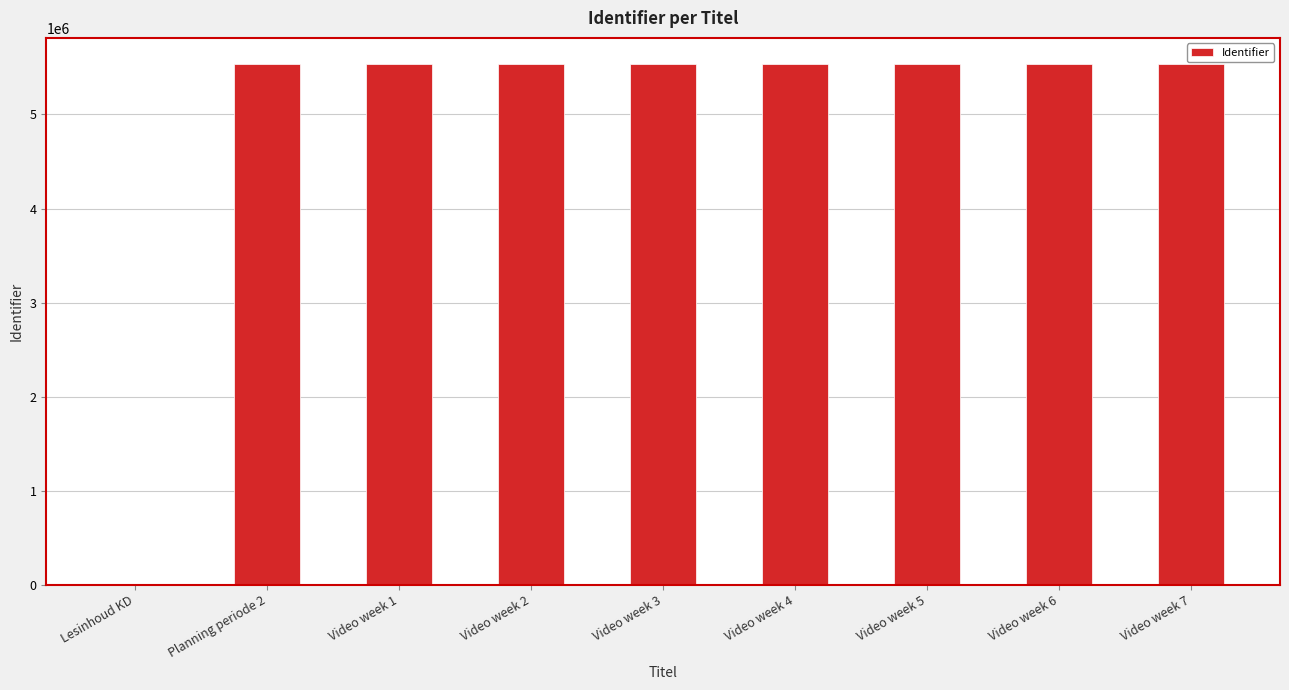

Approximately how many times larger is the value at Video week 5 compared to Video week 1?

1.0